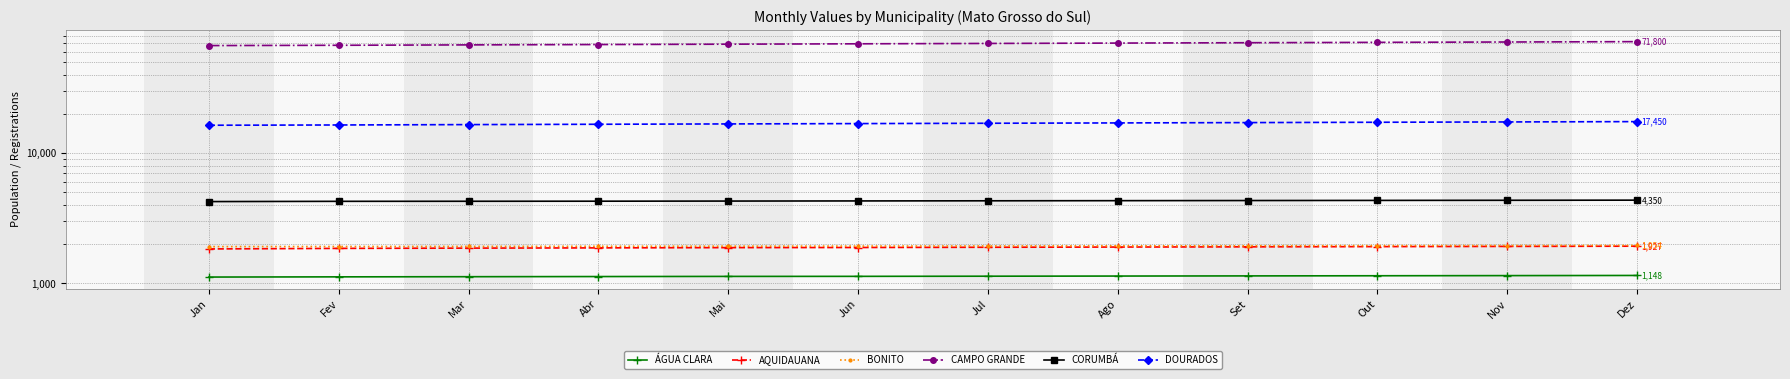

At which category does the chart reach its peak across all series?

Dez